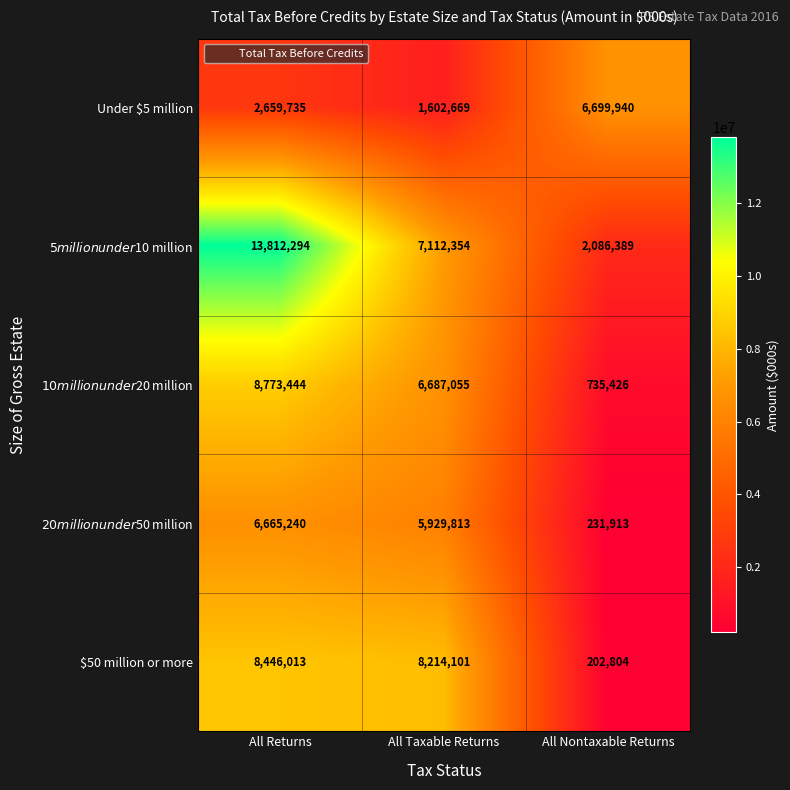

At which category is the sum across all series the highest?

All Returns